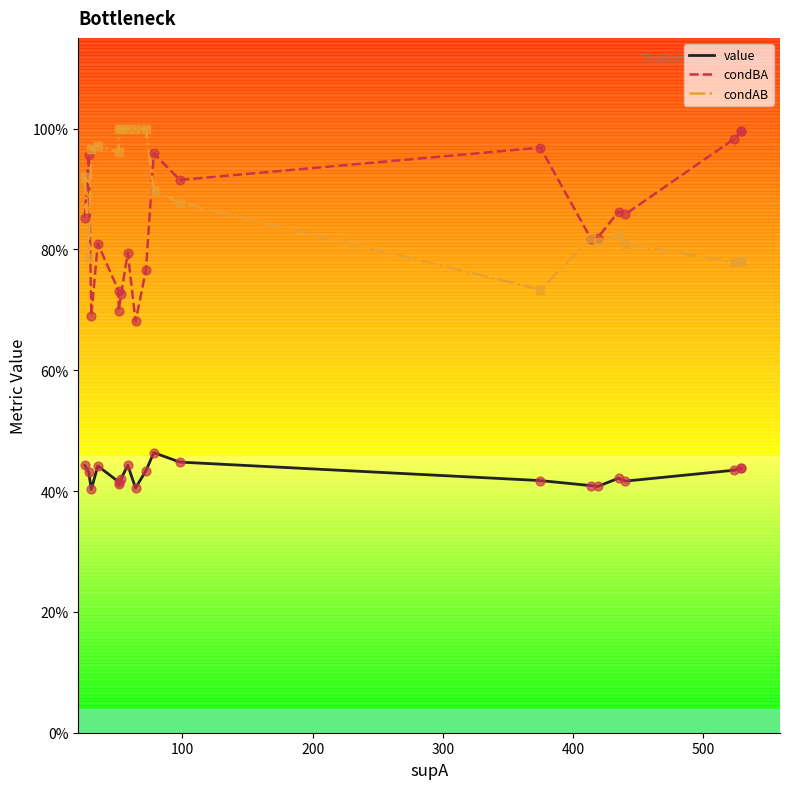

Which series has the largest total across all categories?

condAB